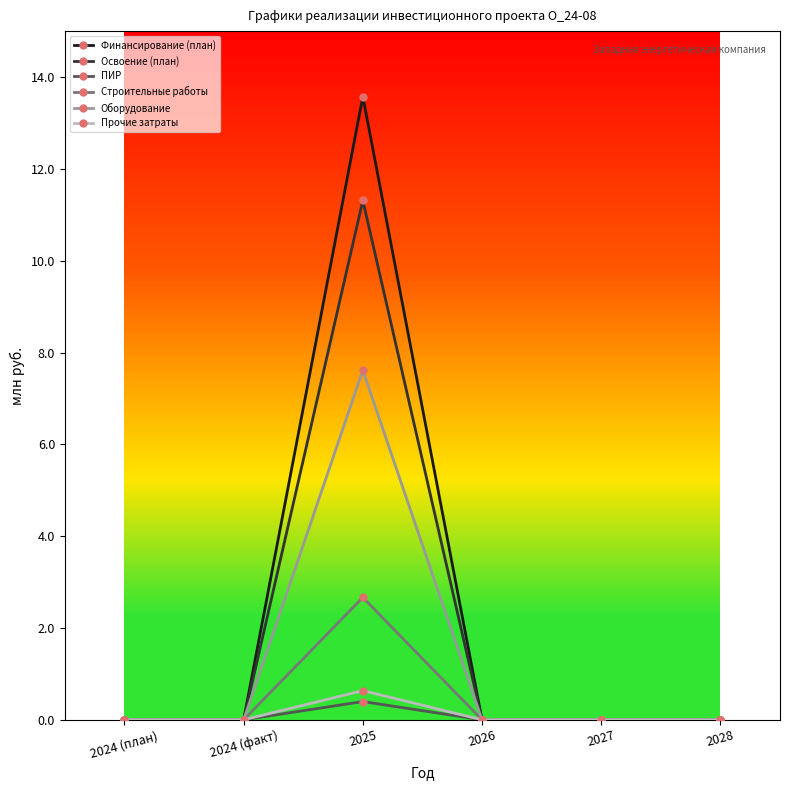

Is it true that Строительные работы equals 0.0 at 2026?

True